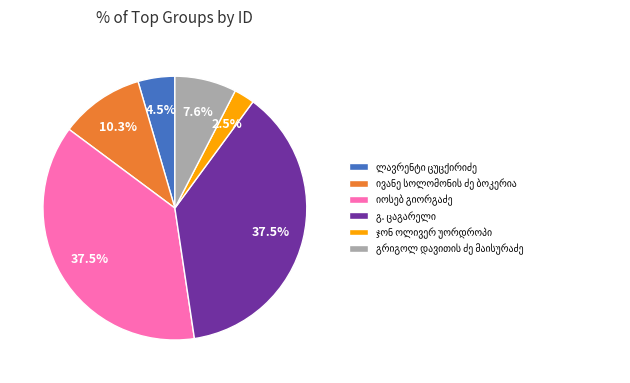

Is there a majority slice in this chart?

No